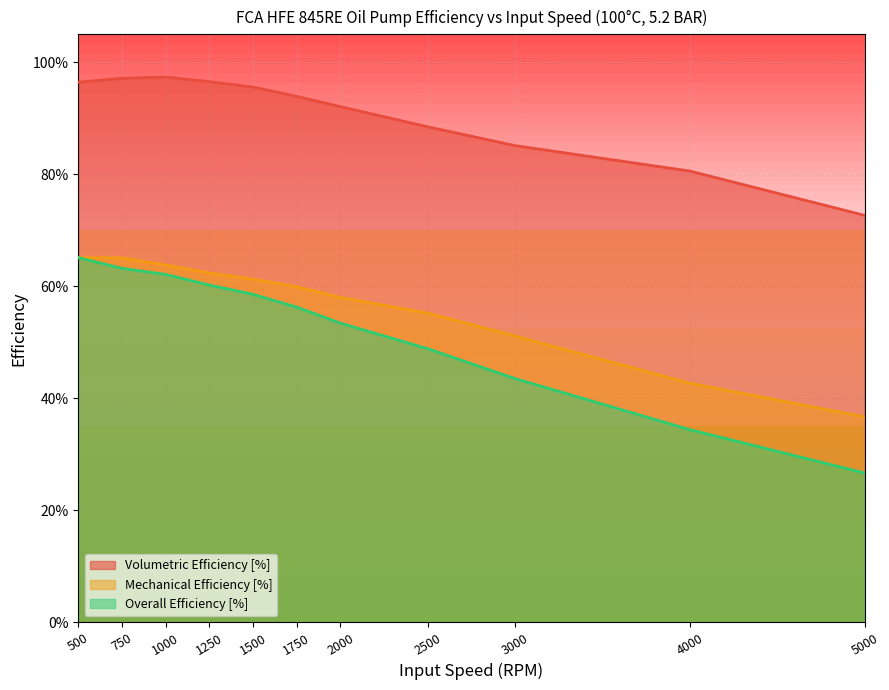

True or false: Overall Efficiency [%] has more than 2 interior local peaks.

False